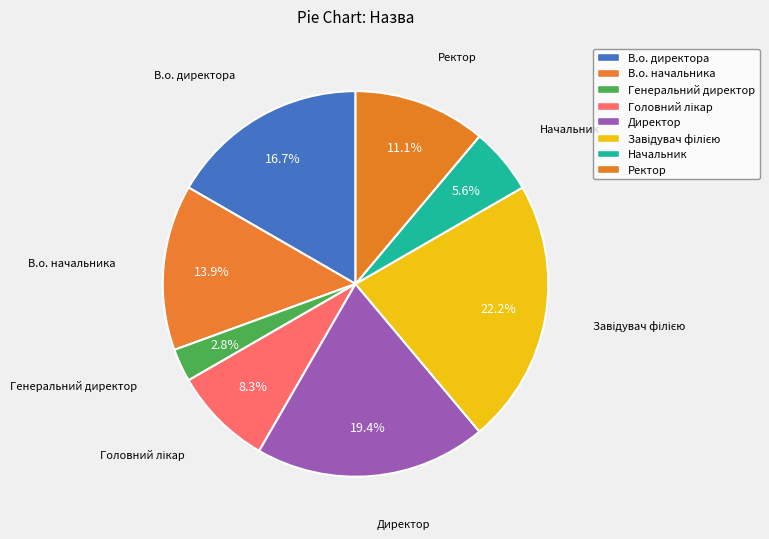

Which slice is the smallest?

Генеральний директор